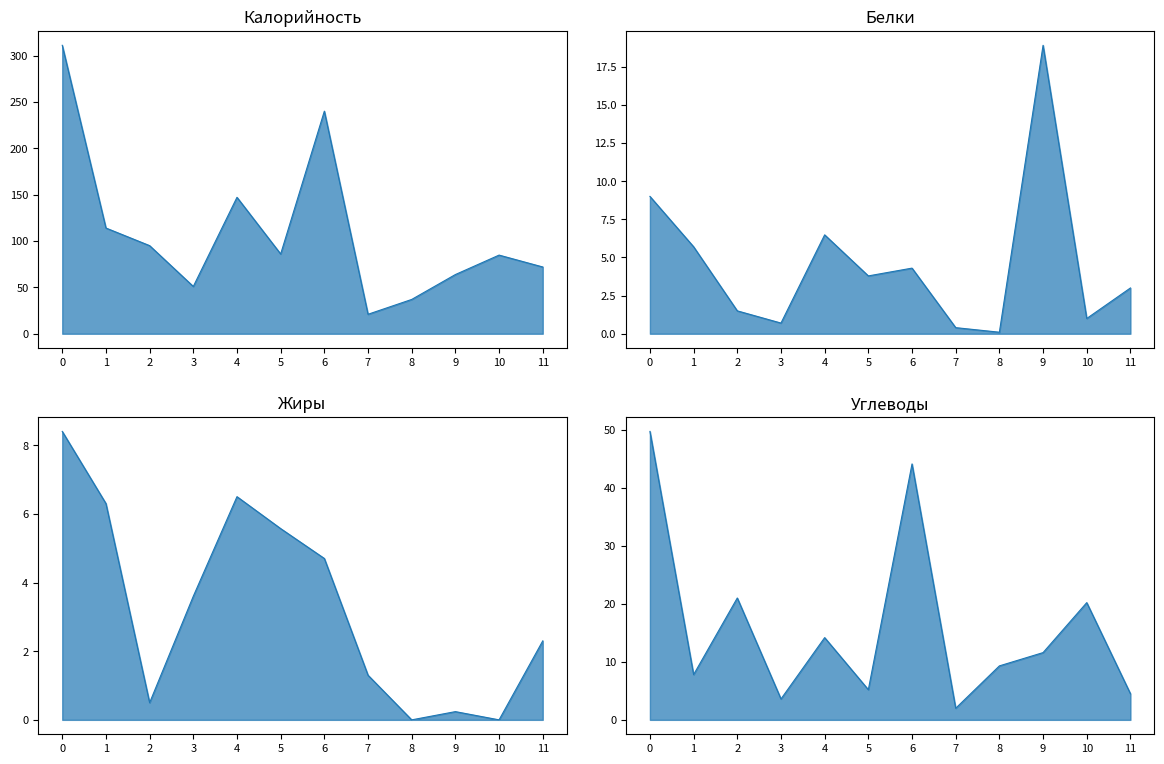

How many distinct data groups are displayed?

4